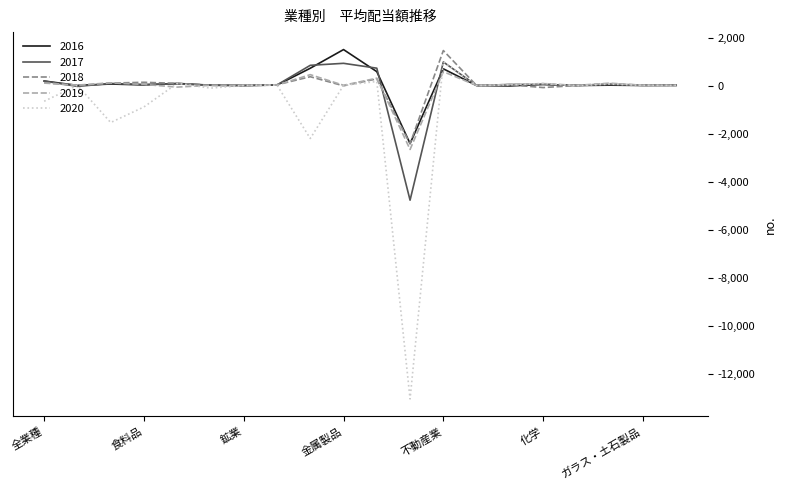

How many values in the 2016 series exceed 26?

10